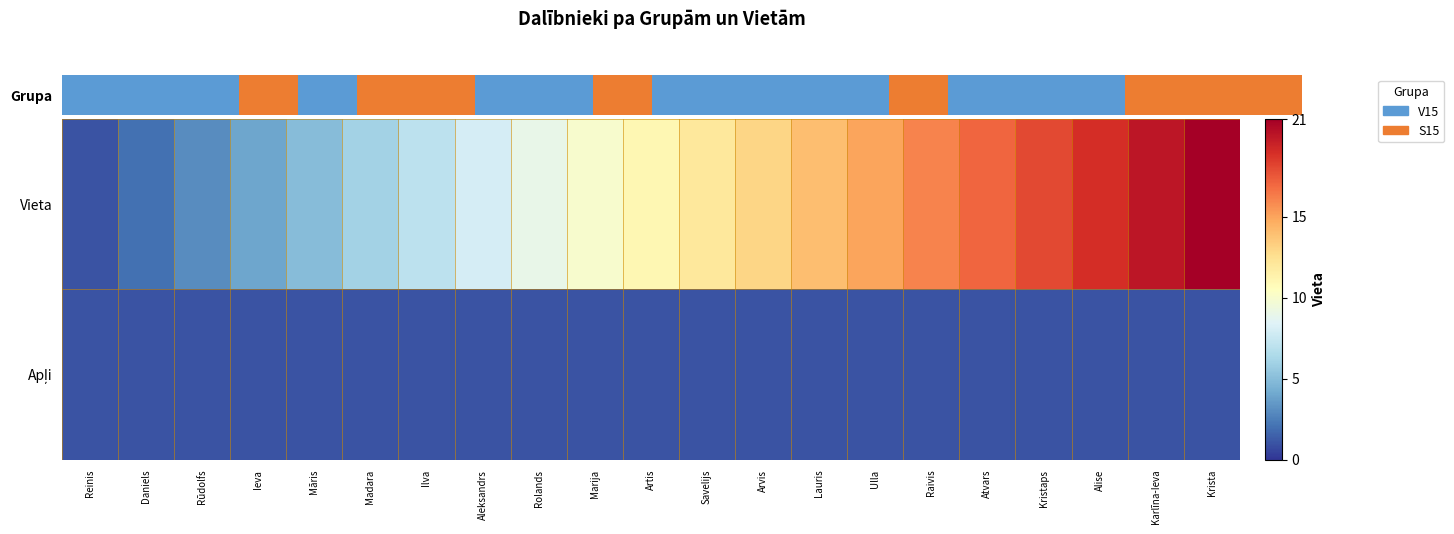

What is the spread (max minus min) of values at Artis?

10